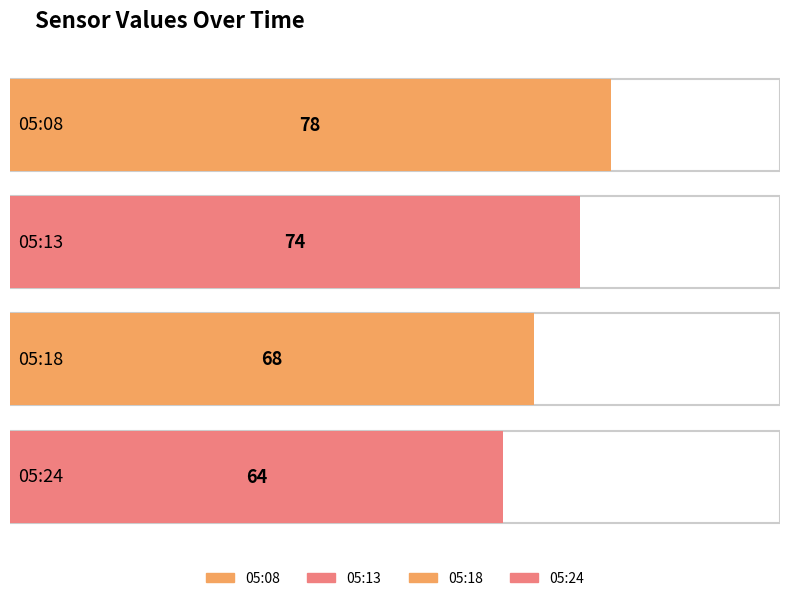

True or false: the data shows 68 at 05:18.

True